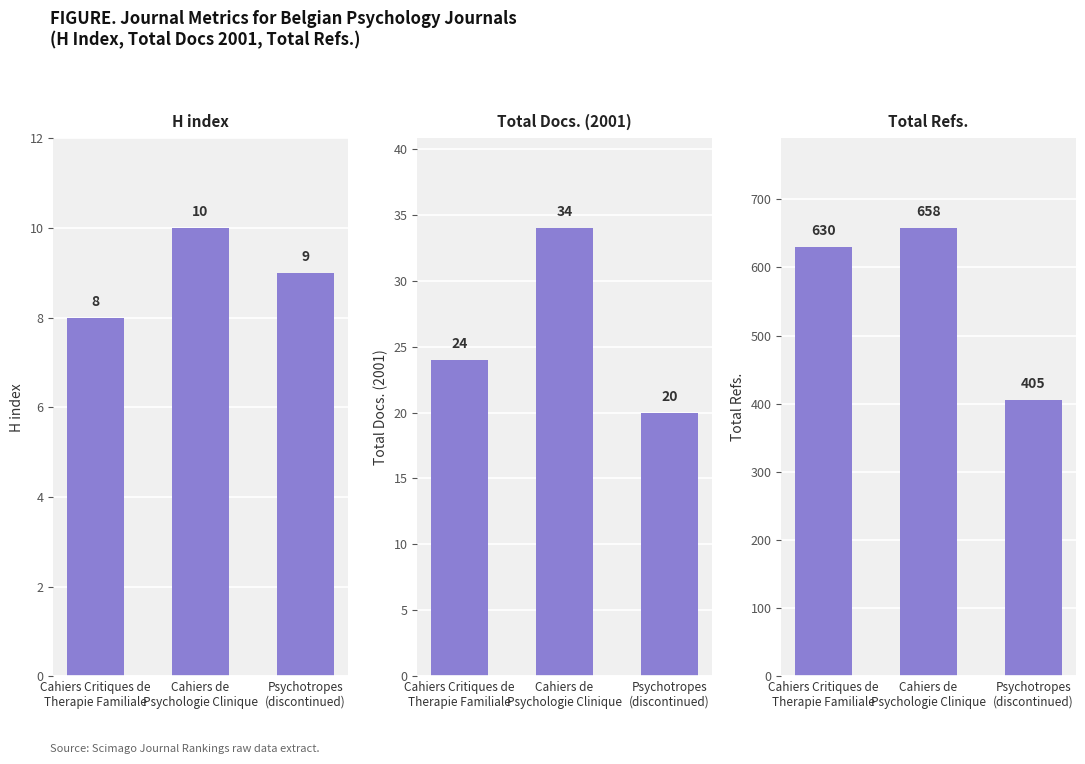

What is the difference between the maximum and second lowest values in the Total Refs. series?

28